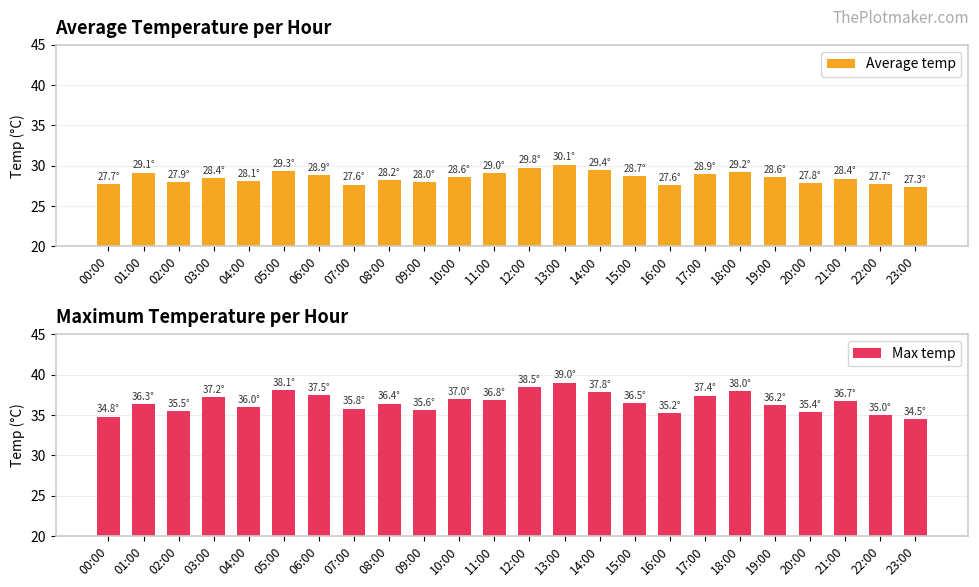

Which series has the largest total across all categories?

Max temp